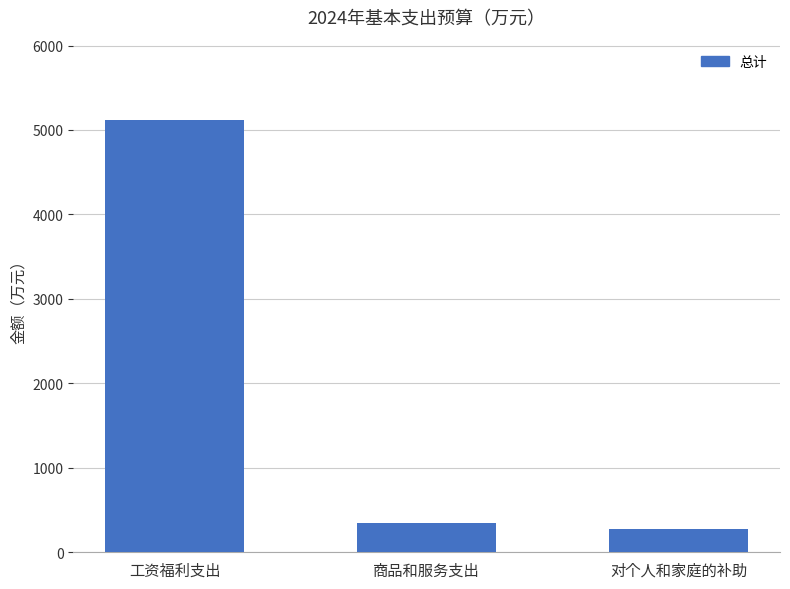

Is it true that the value at 对个人和家庭的补助 is 272.5?

True